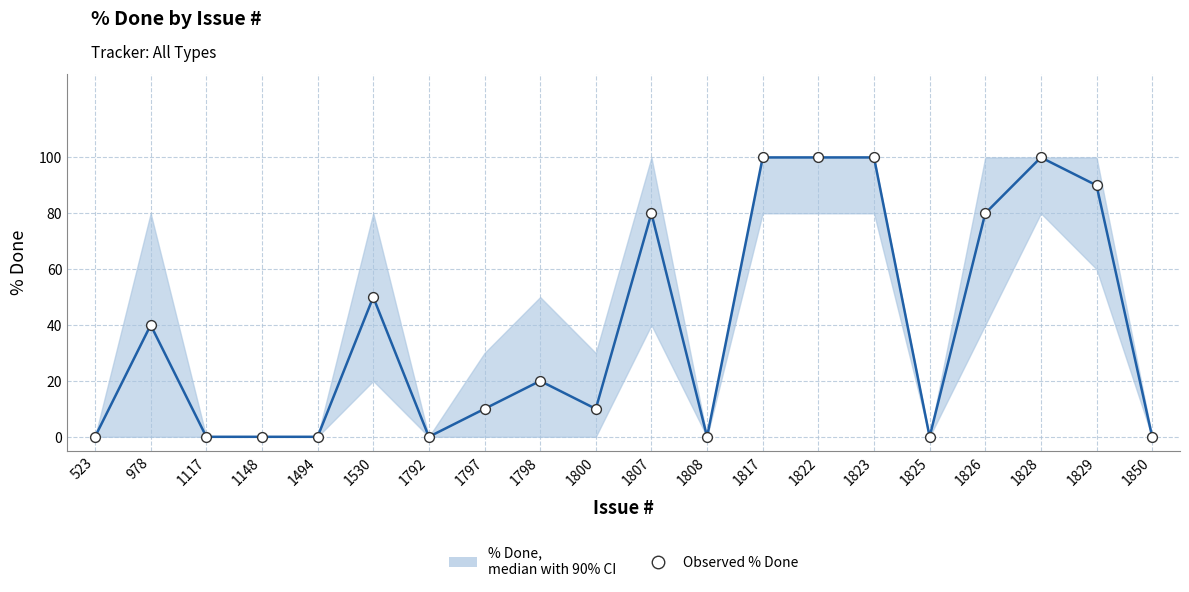

At which category is the sum across all series the highest?

1817